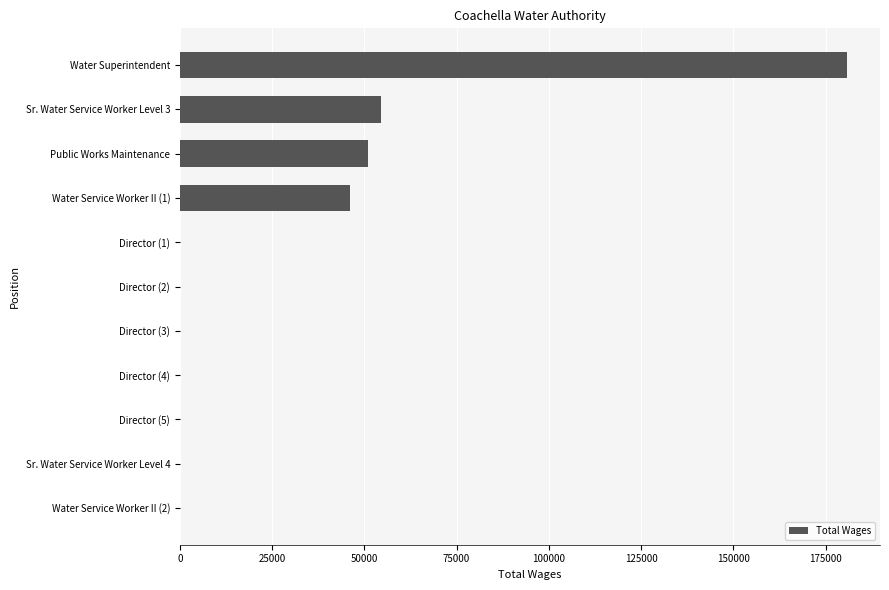

Which has a higher value, Water Service Worker II (1) or Water Service Worker II (2)?

Water Service Worker II (1)